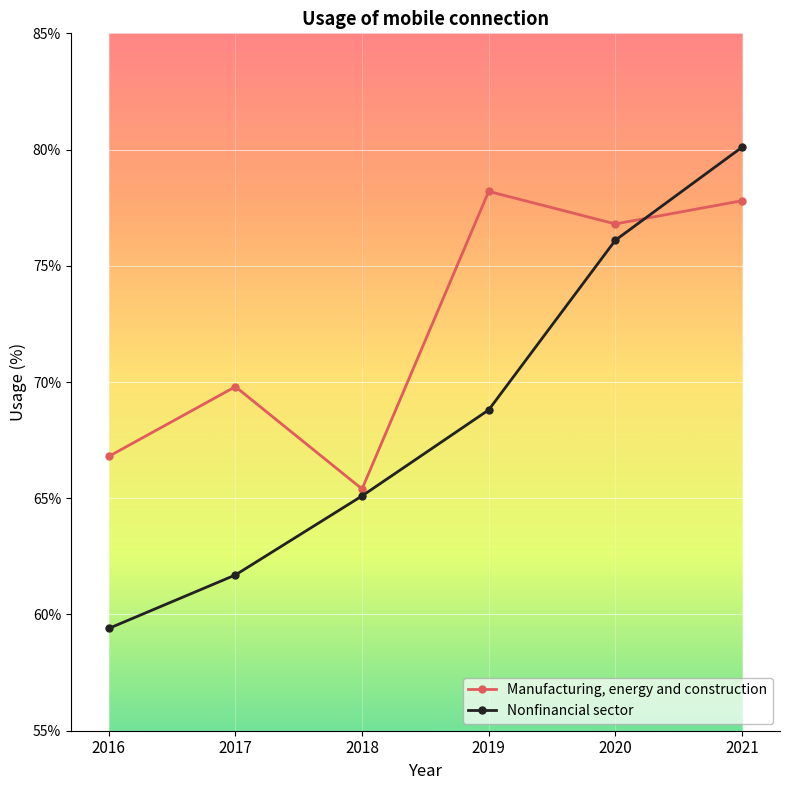

What is the approximate value of Manufacturing, energy and construction at 2018?

65.4